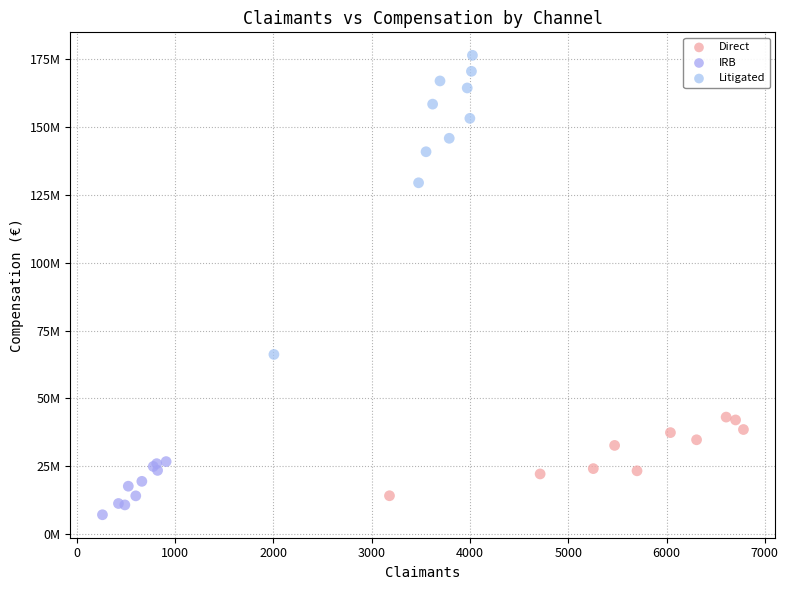

What are all the series names shown in the legend?

Direct, IRB, Litigated